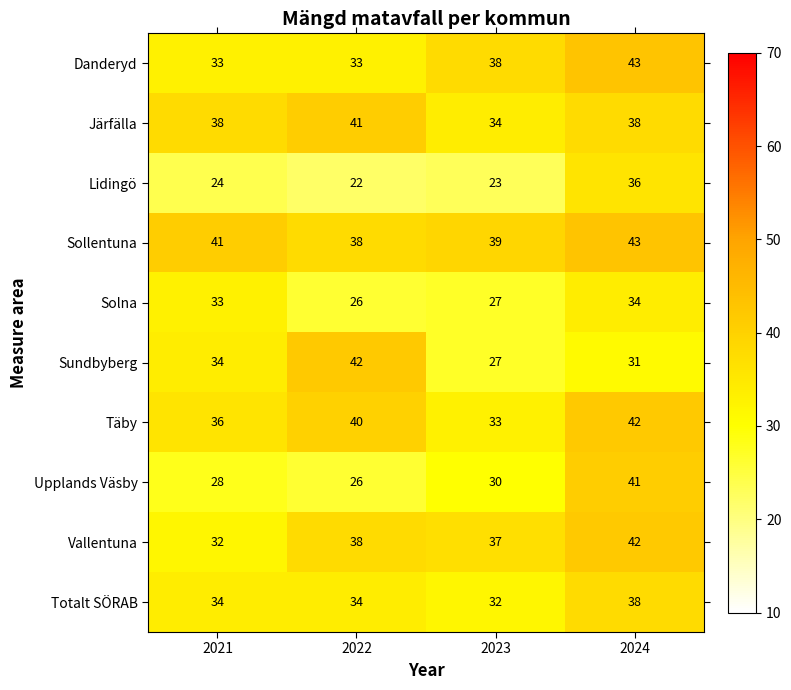

Rank the categories by Solna value from lowest to highest.

2022, 2023, 2021, 2024